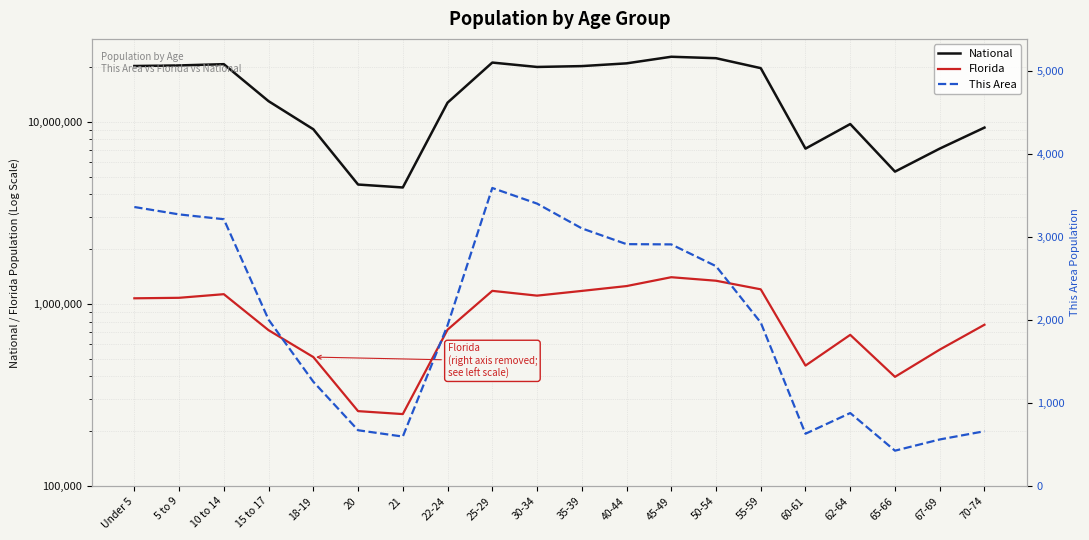

At which label does This Area reach its minimum?

65-66